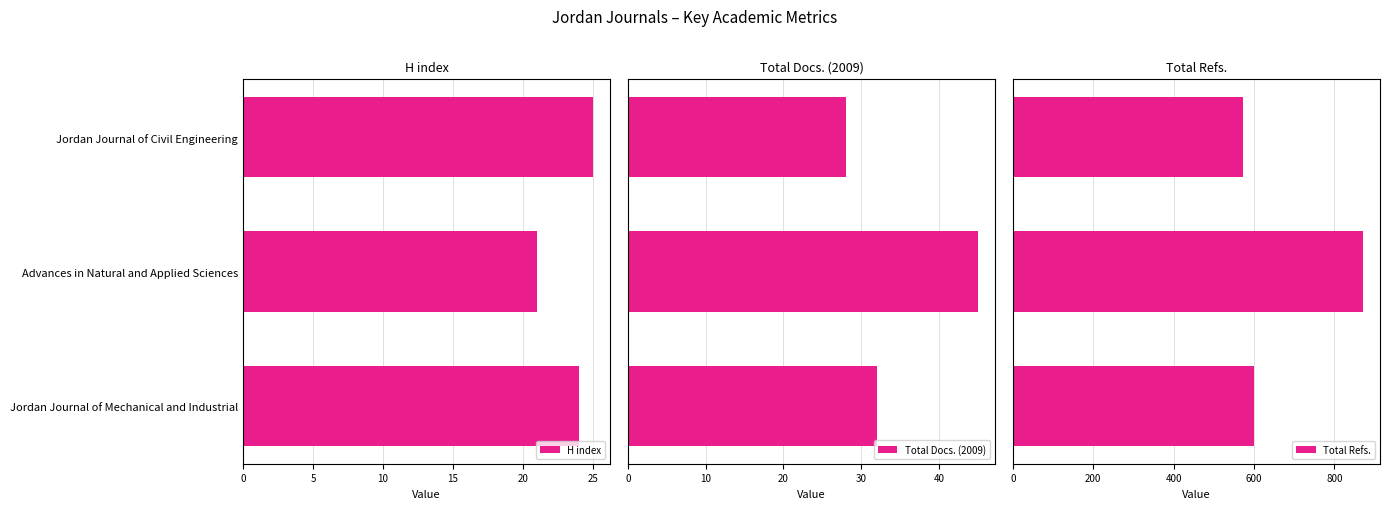

Which series has the widest spread of values?

Total Refs.